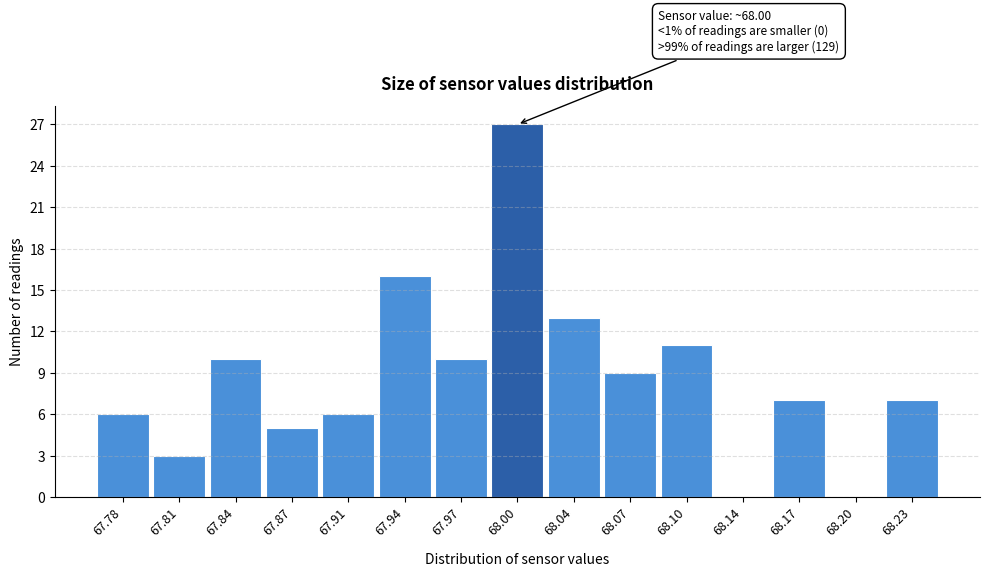

Over which range of the x-axis is the bar tallest?

67.990 to 68.020